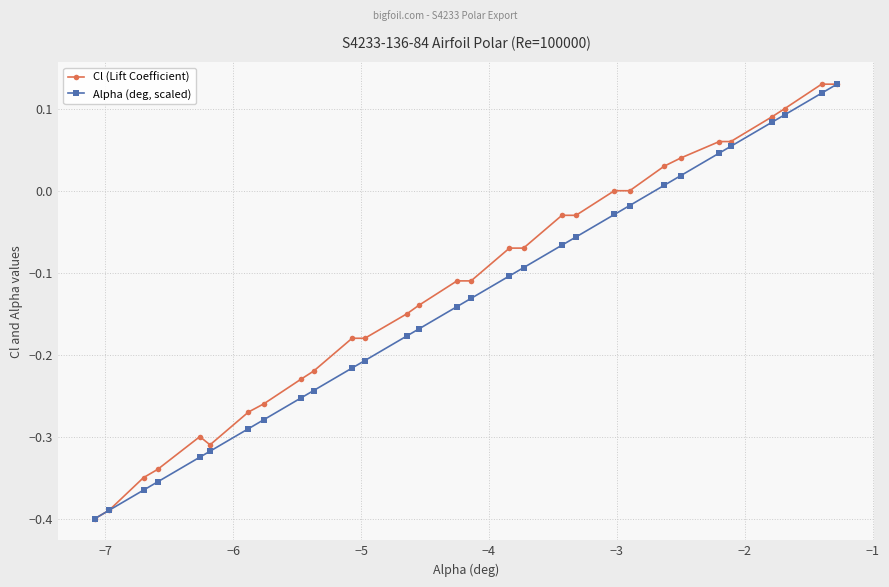

List the series in order of their overall mean, highest first.

Cl (Lift Coefficient), Alpha (deg, scaled)